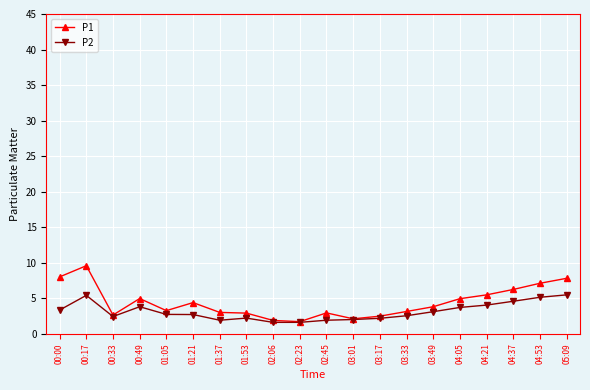

The P2 series shows 2.4 at 00:33. True or false?

True